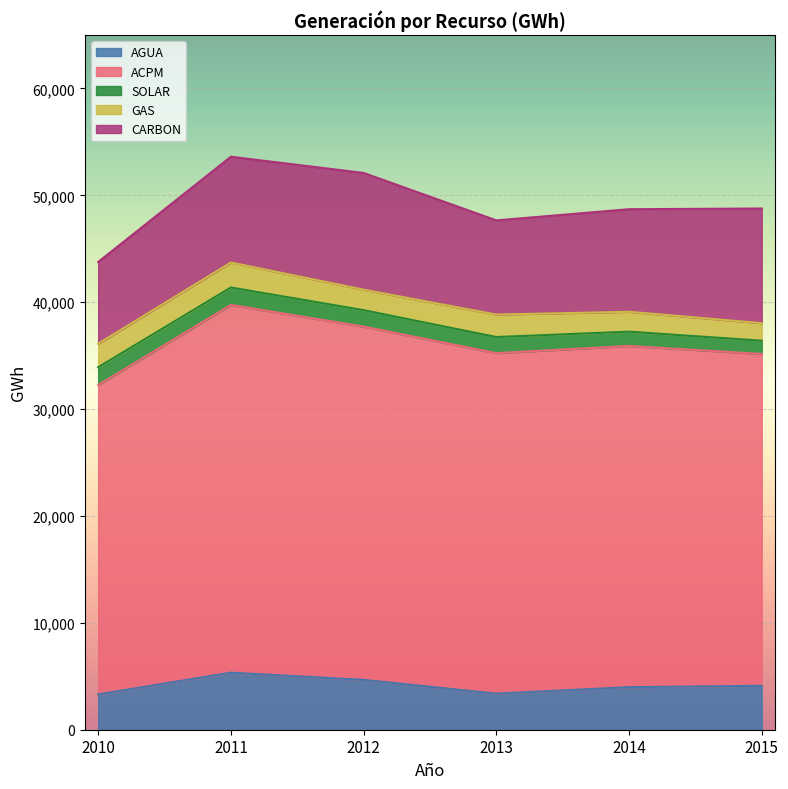

What is the value of the SOLAR point at the 1st from the left?

1663.5